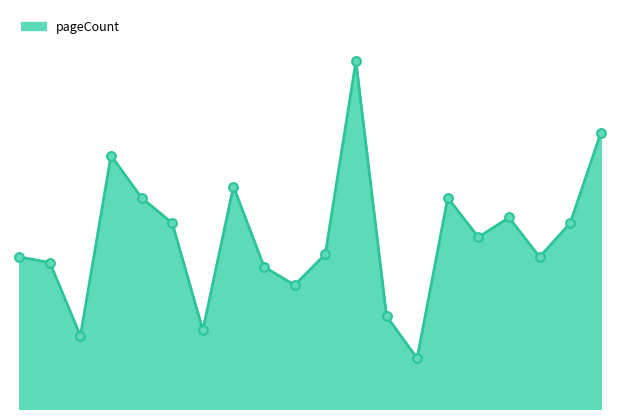

Does the chart have visible grid lines?

No